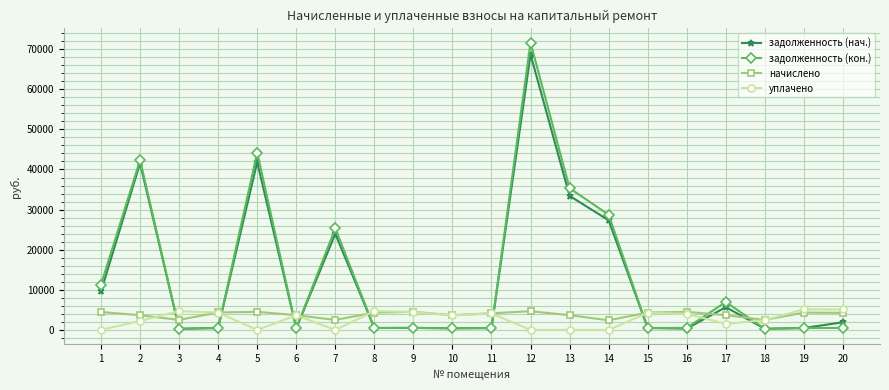

True or false: начислено has more than 2 interior local peaks.

True